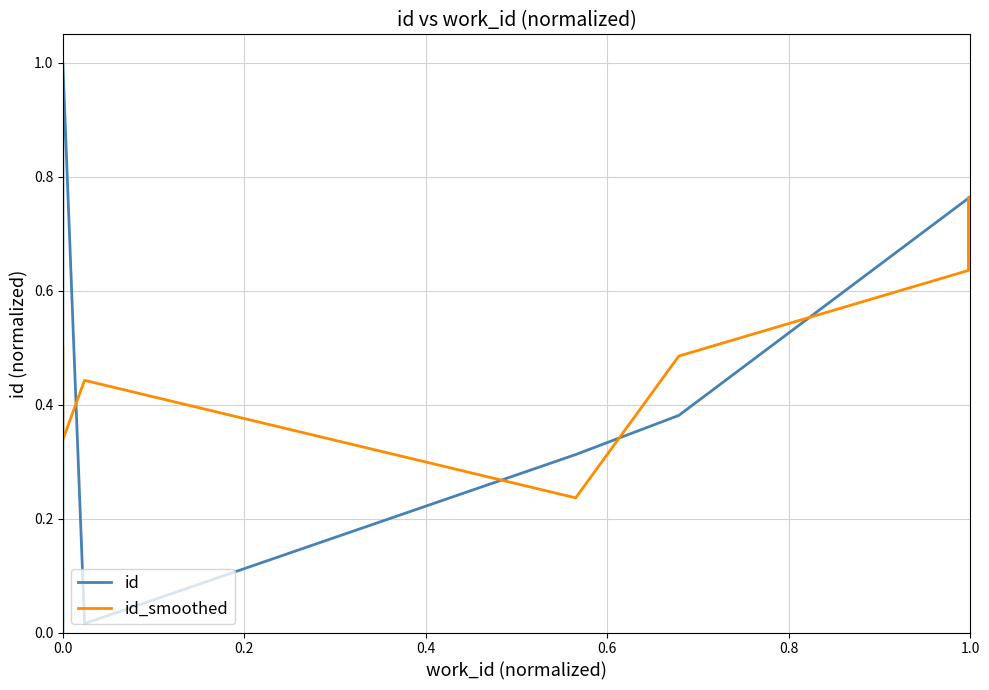

At how many categories does at least one series exceed 0?

8